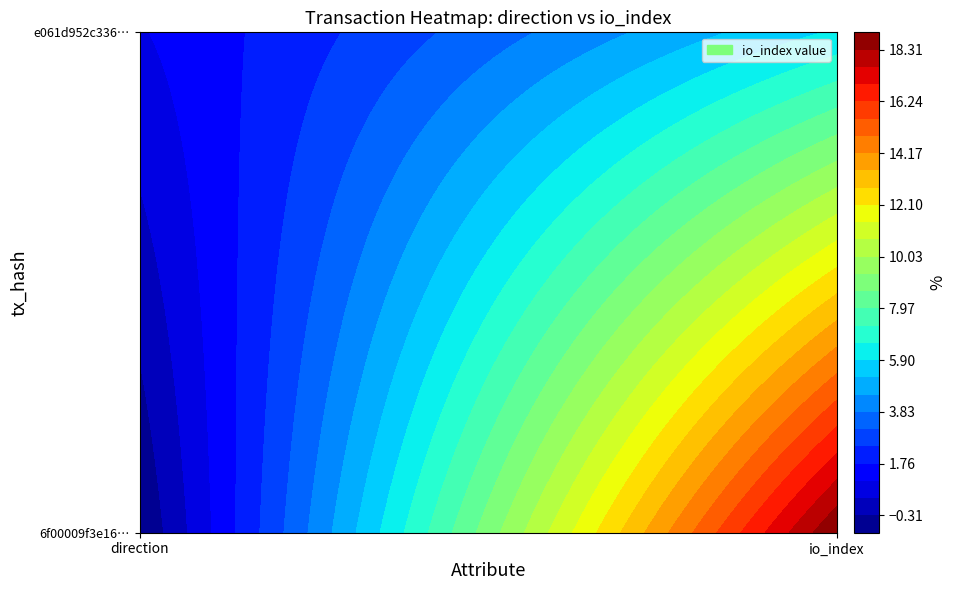

Reading left to right, extract all data points from this chart.

6f00009f3e160d119892e5aa99c7b1e8379e2f8: -1	19
e061d952c33675303c4e47cb0233f52bf3fcc5f: 1	6